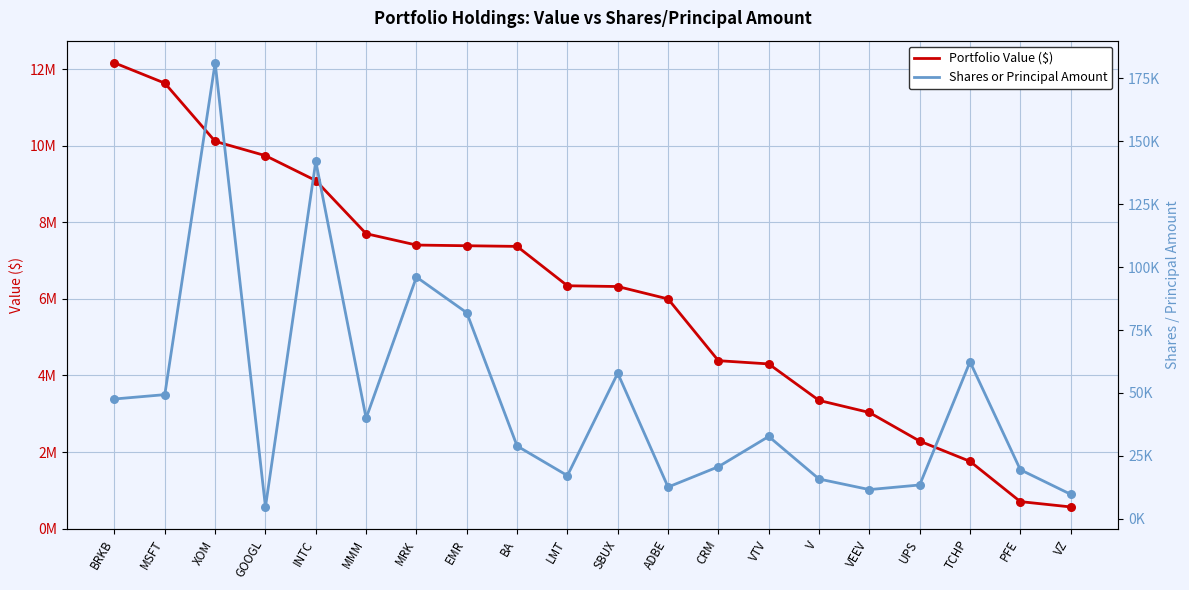

At how many categories does at least one series exceed 898387?

18